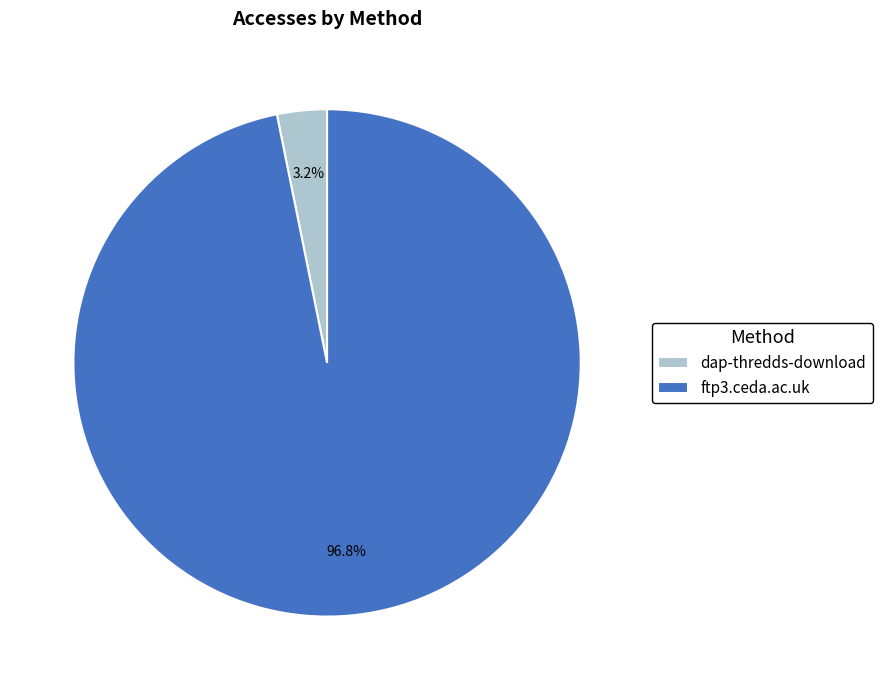

How many slices are in this pie chart?

2